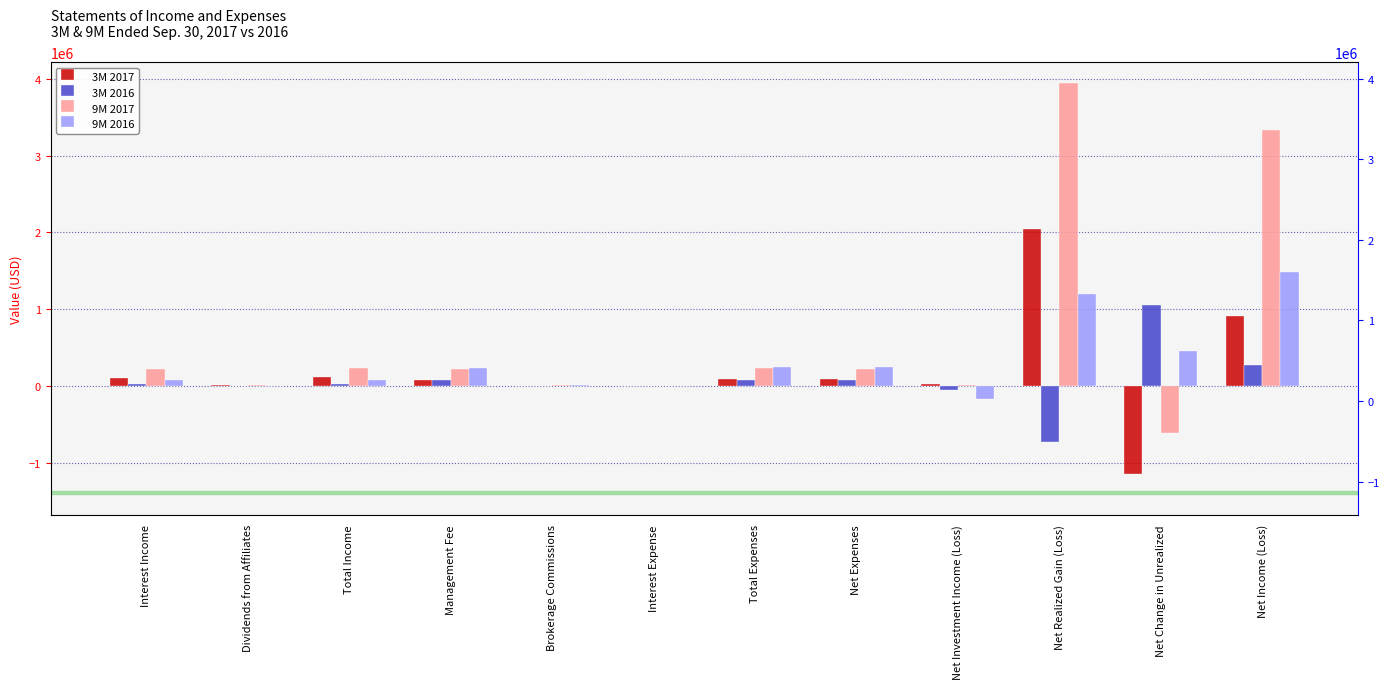

Reading right to left, list all the values displayed in this chart.

3M 2017: Net Income (Loss)=913622	Net Change in Unrealized=-1154292	Net Realized Gain (Loss)=2038819	Net Investment Income (Loss)=29095	Net Expenses=83914	Total Expenses=85109	Interest Expense=7	Brokerage Commissions=2559	Management Fee=82543	Total Income=113009	Dividends from Affiliates=6107	Interest Income=106902
3M 2016: Net Income (Loss)=274757	Net Change in Unrealized=1056631	Net Realized Gain (Loss)=-732447	Net Investment Income (Loss)=-49427	Net Expenses=77439	Total Expenses=77968	Interest Expense=219	Brokerage Commissions=2392	Management Fee=75357	Total Income=28012	Dividends from Affiliates=1004	Interest Income=27008
9M 2017: Net Income (Loss)=3333385	Net Change in Unrealized=-619728	Net Realized Gain (Loss)=3947381	Net Investment Income (Loss)=5732	Net Expenses=225513	Total Expenses=229530	Interest Expense=185	Brokerage Commissions=6710	Management Fee=222635	Total Income=231245	Dividends from Affiliates=13796	Interest Income=217449
9M 2016: Net Income (Loss)=1480133	Net Change in Unrealized=448199	Net Realized Gain (Loss)=1197774	Net Investment Income (Loss)=-165840	Net Expenses=247910	Total Expenses=248439	Interest Expense=603	Brokerage Commissions=8591	Management Fee=239245	Total Income=82070	Dividends from Affiliates=1004	Interest Income=81066